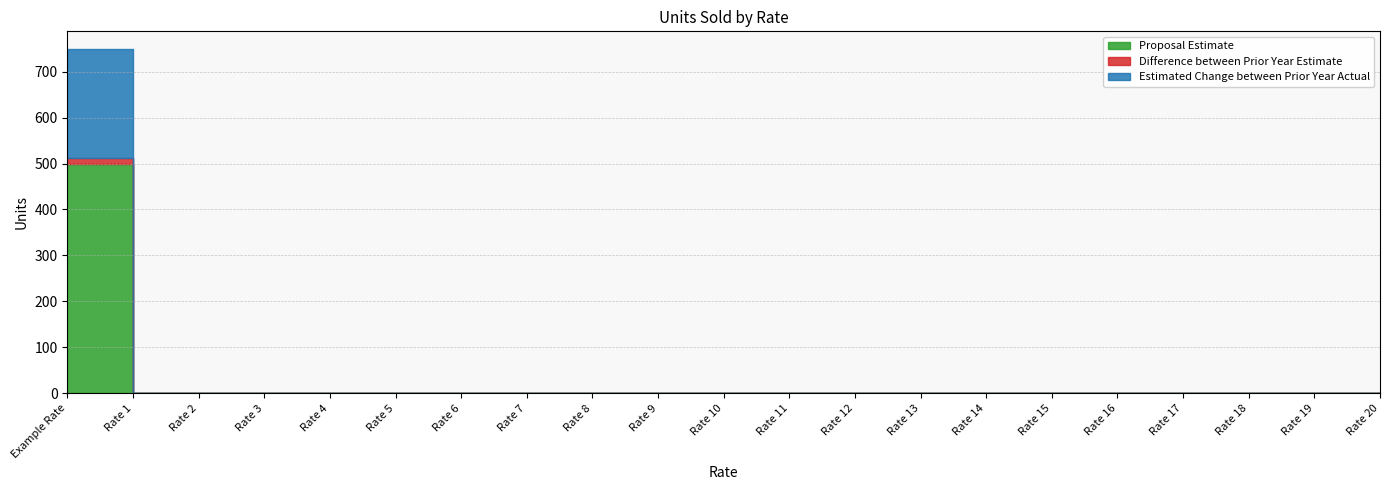

What is the average value of the Estimated Change between Prior Year Actual series?

11